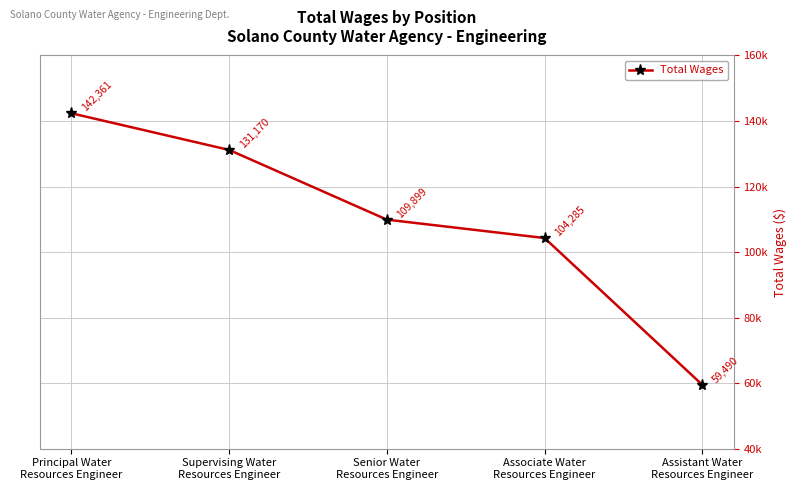

The value at Senior Water
Resources Engineer is 72734. True or false?

False